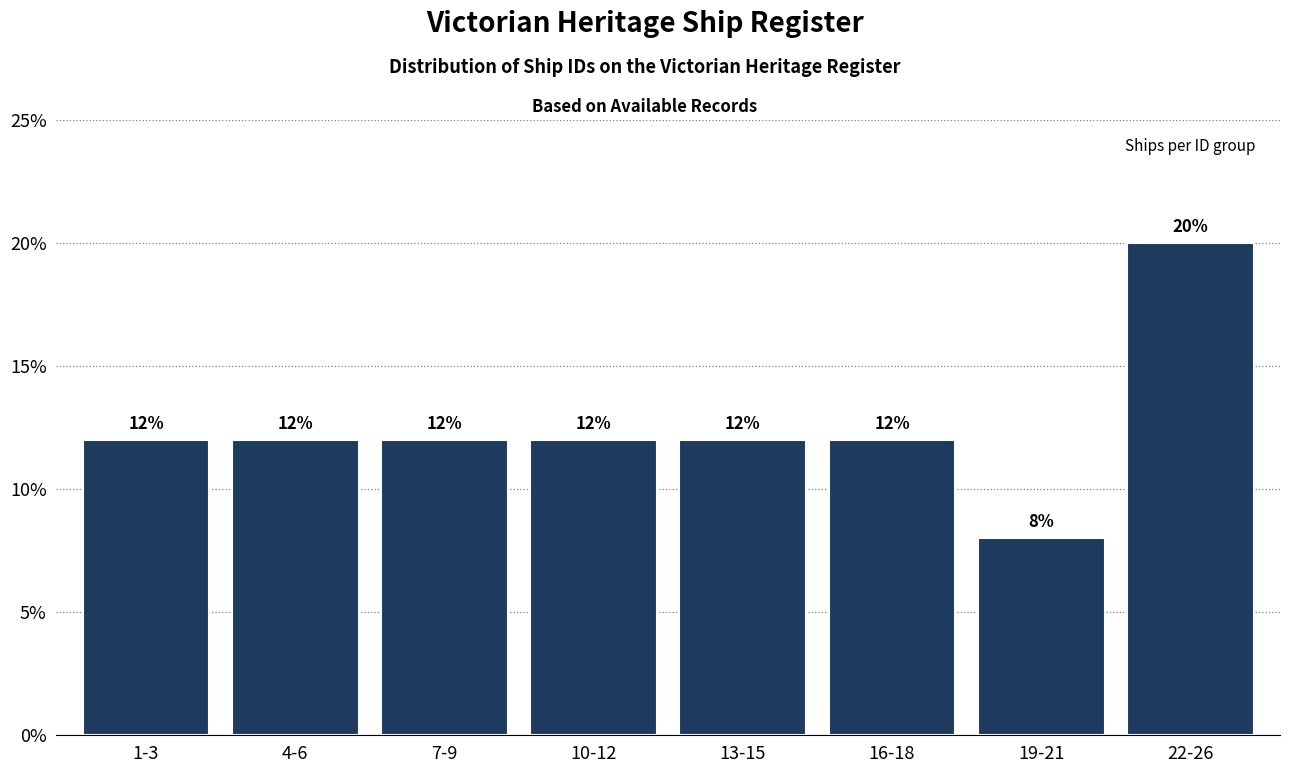

Reading left to right, what are all the values shown in this chart?

1-3=12	4-6=12	7-9=12	10-12=12	13-15=12	16-18=12	19-21=8	22-26=20